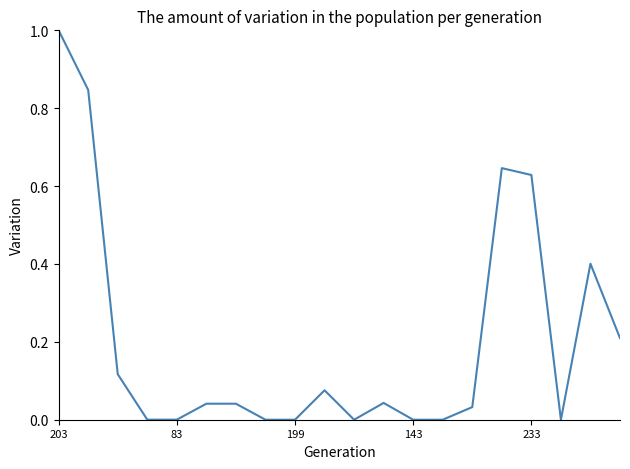

At which label is the value closest to 0?

17